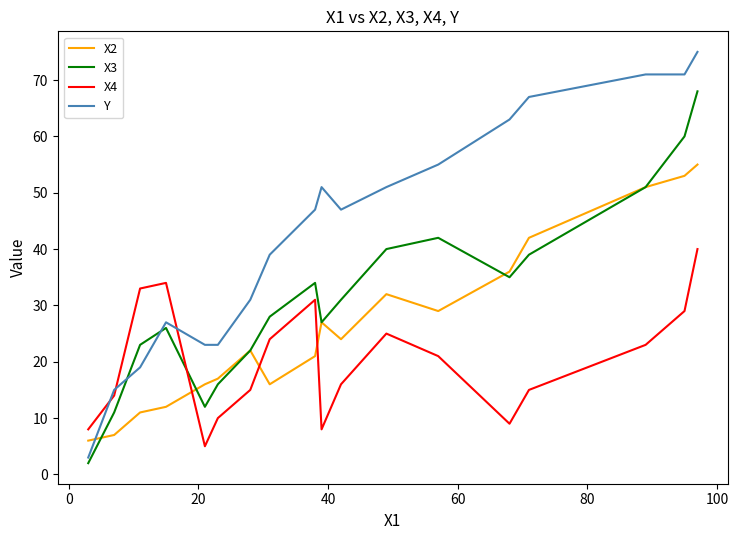

Which series has the widest spread of values?

Y